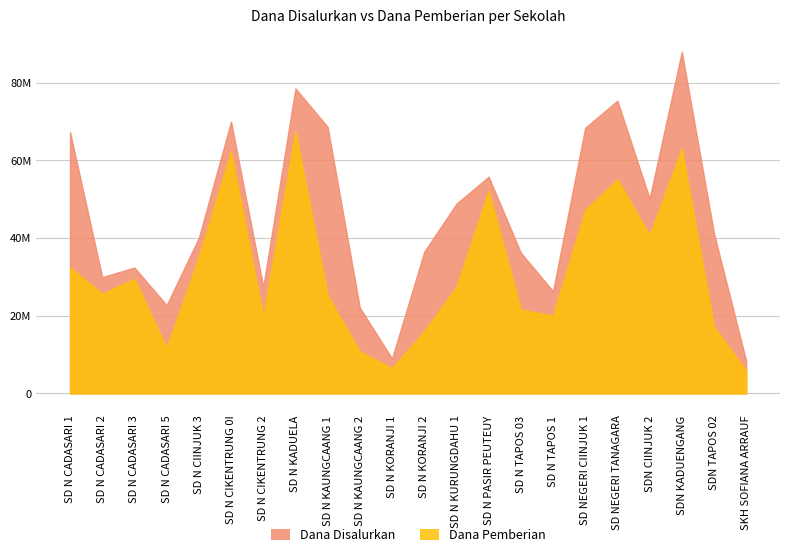

Rank the categories by Dana Disalurkan value from lowest to highest.

SKH SOFIANA ARRAUF, SD N KORANJI 1, SD N KAUNGCAANG 2, SD N CADASARI 5, SD N TAPOS 1, SD N CIKENTRUNG 2, SD N CADASARI 2, SD N CADASARI 3, SD N TAPOS 03, SD N KORANJI 2, SD N CIINJUK 3, SDN TAPOS 02, SD N KURUNGDAHU 1, SDN CIINJUK 2, SD N PASIR PEUTEUY, SD N CADASARI 1, SD NEGERI CIINJUK 1, SD N KAUNGCAANG 1, SD N CIKENTRUNG 0I, SD NEGERI TANAGARA, SD N KADUELA, SDN KADUENGANG